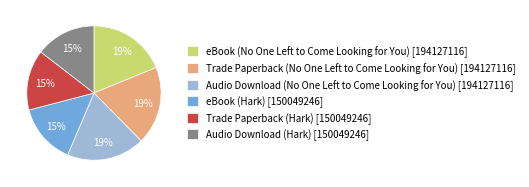

Is it true that Trade Paperback (Hark) [150049246] is 3% of the pie?

False